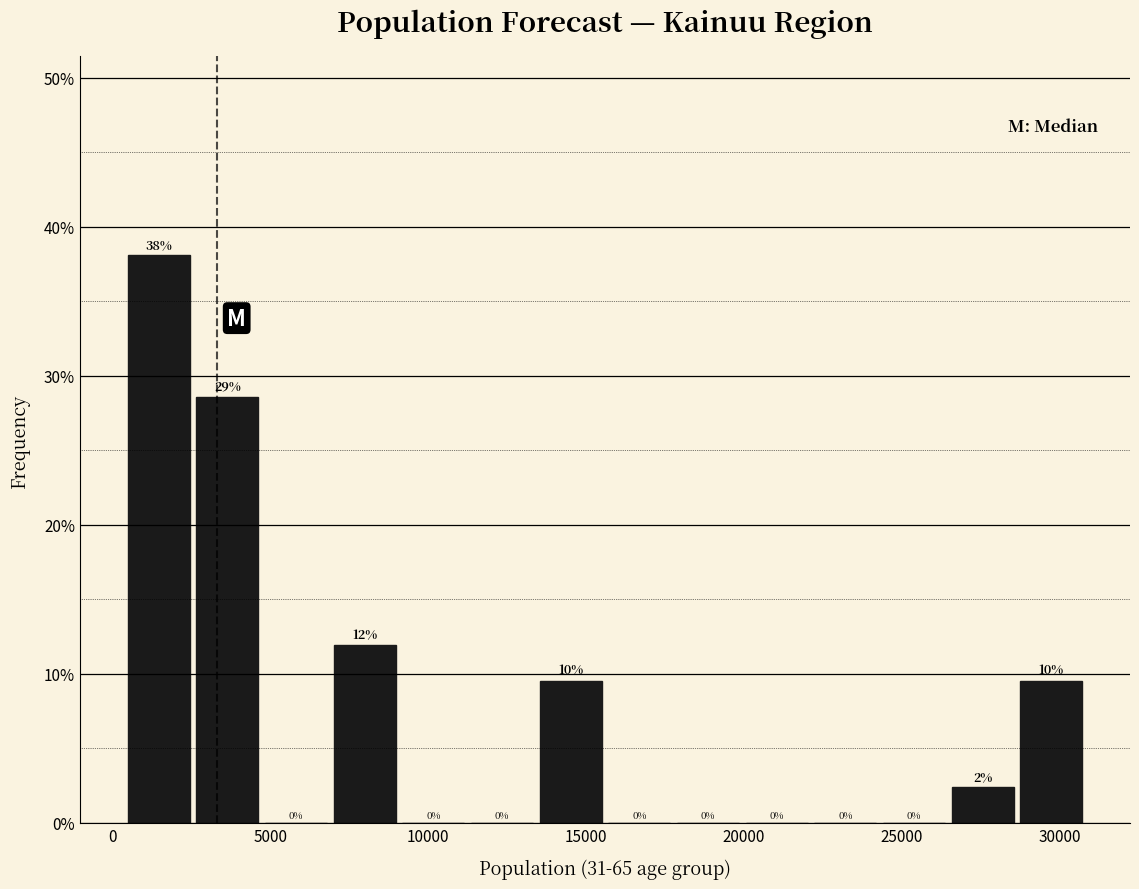

Which range on the x-axis has the tallest bar?

500 to 2500